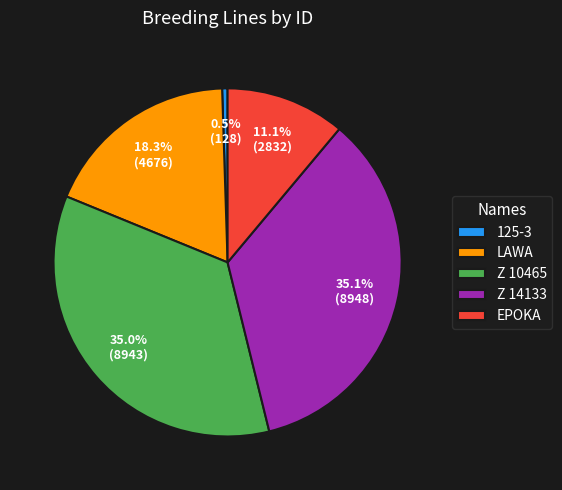

How many slices are in this pie chart?

5